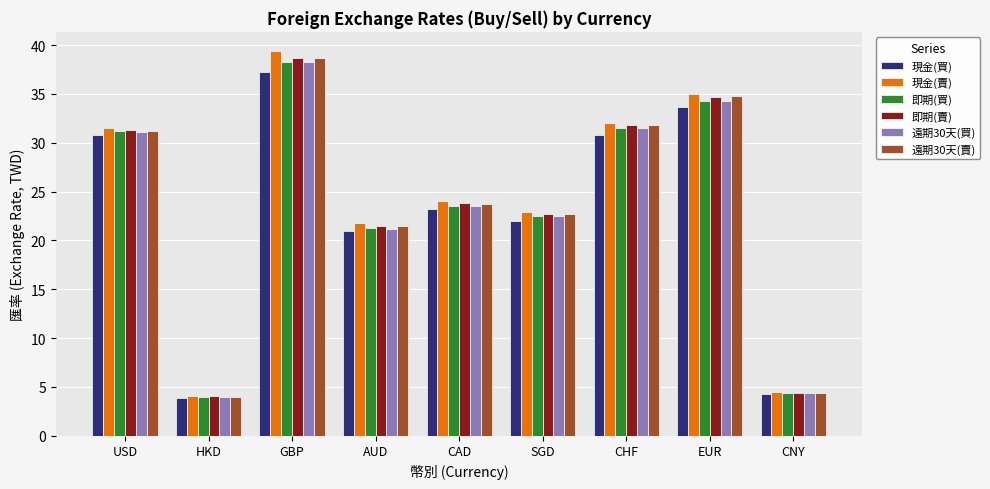

Where is 遠期30天(買) nearest to the value 21?

AUD